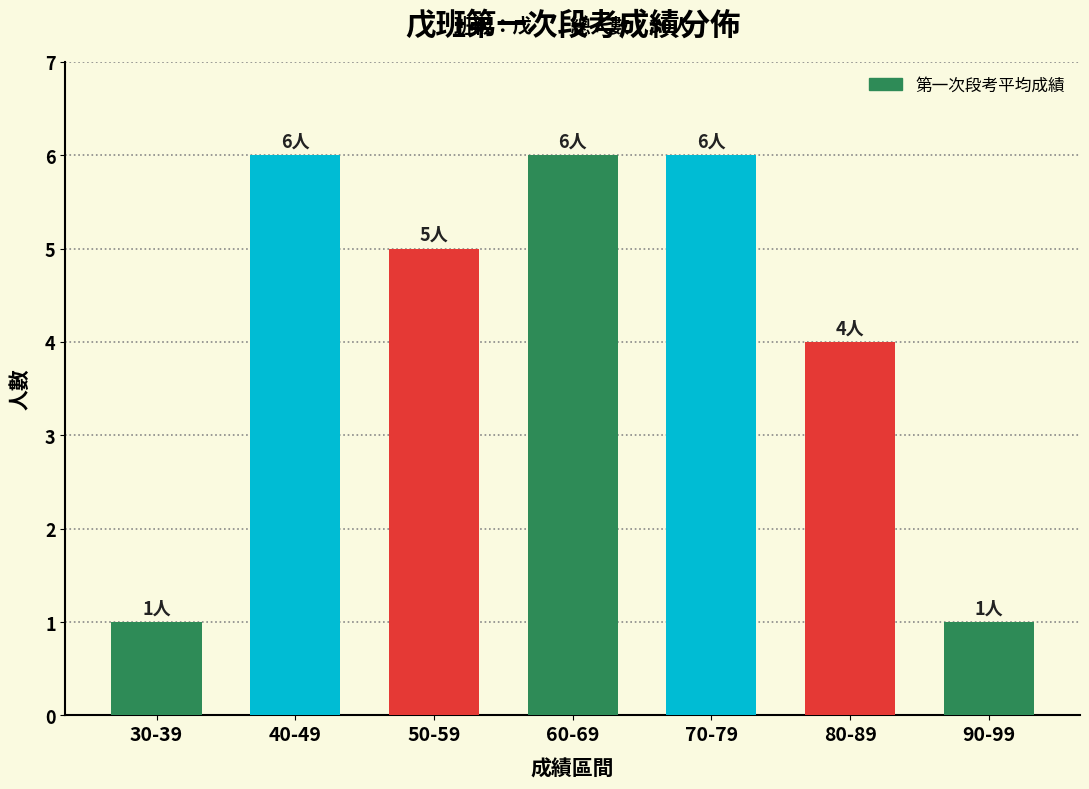

Which has a higher value, 40-49 or 90-99?

40-49